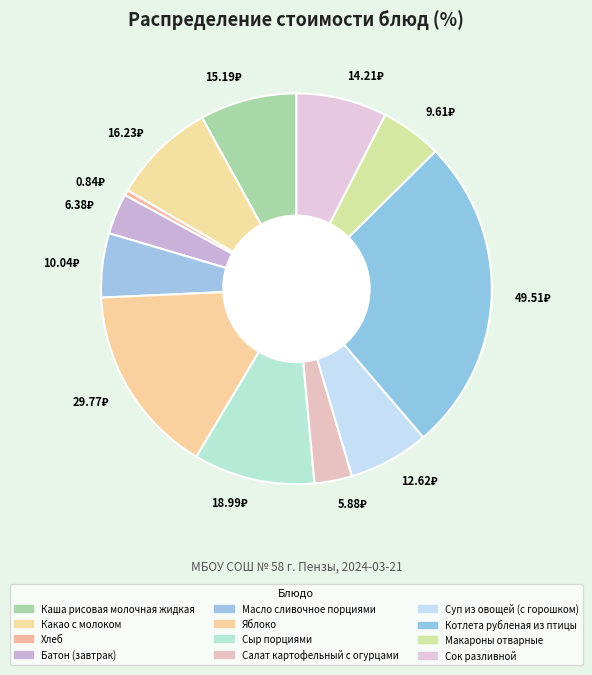

Is there any slice that represents more than half of the pie?

No